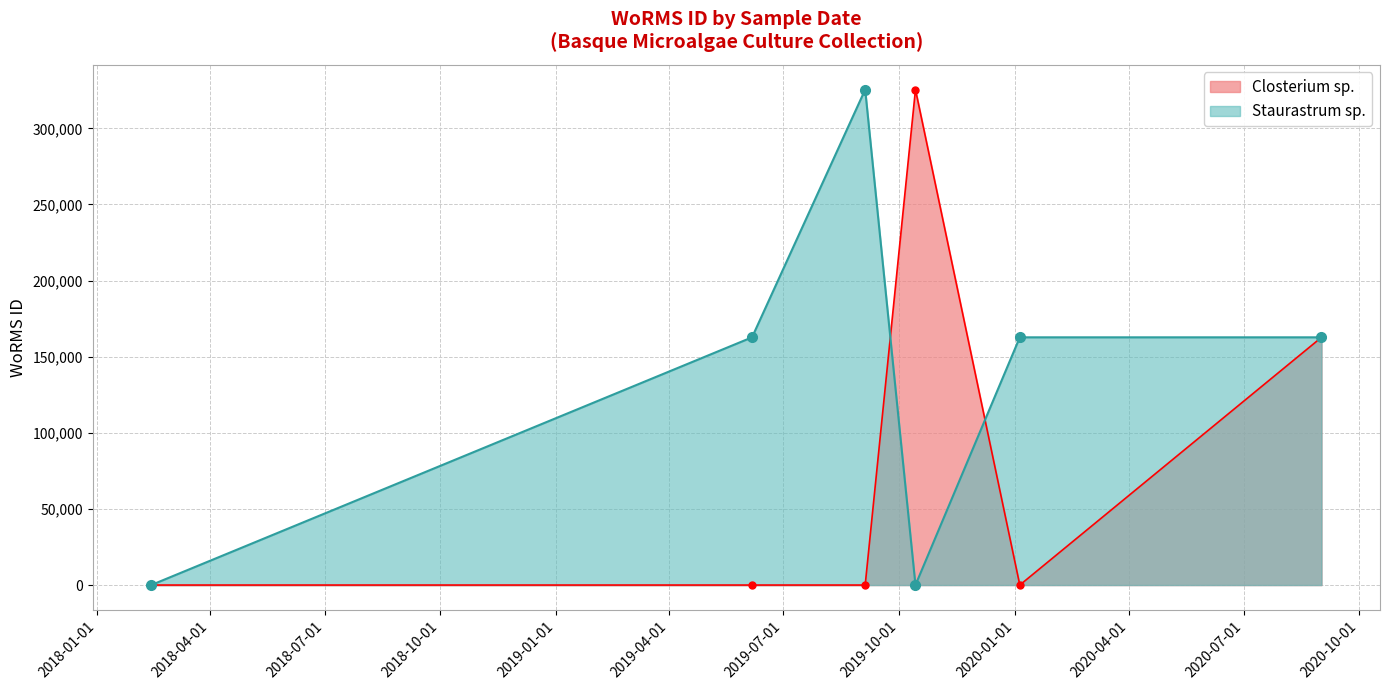

List the series in order of their overall mean, highest first.

Staurastrum sp., Closterium sp.